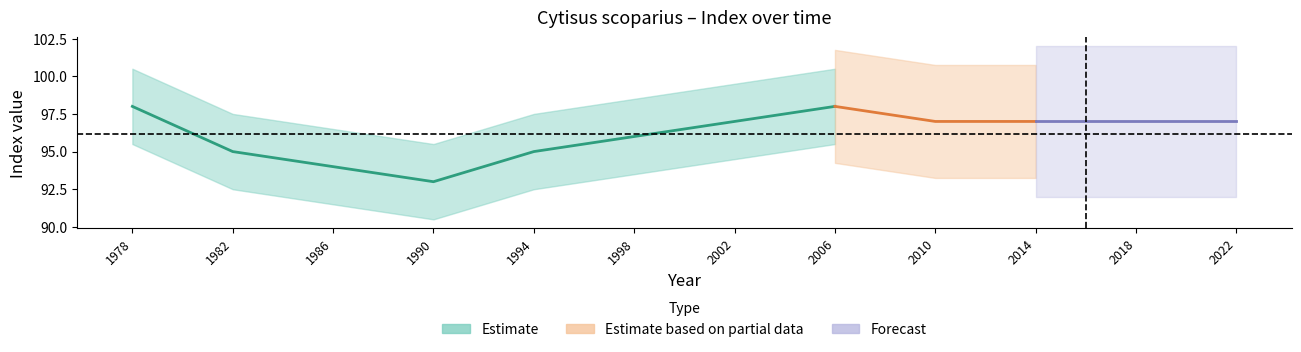

At how many categories does at least one series exceed 42?

12